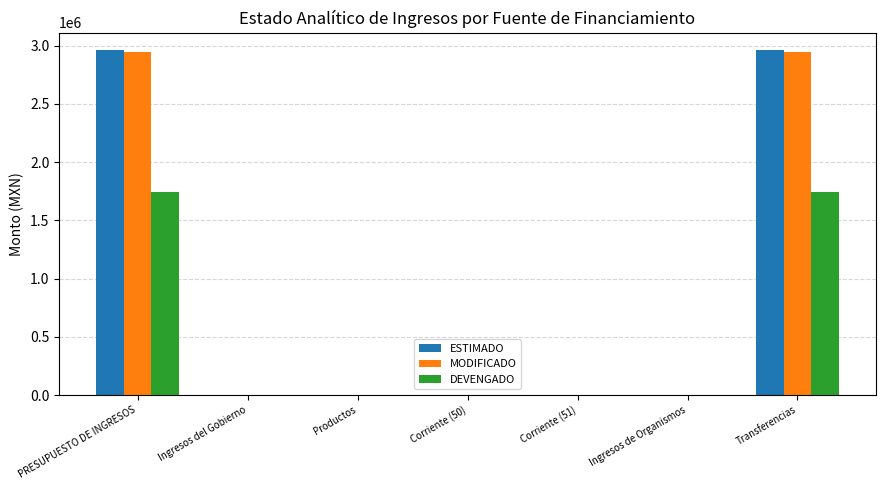

Count the number of categories in the chart.

7